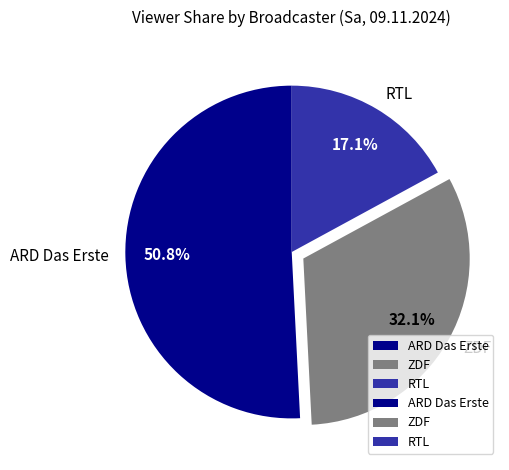

What portion of the pie excludes ARD Das Erste?

49.2%